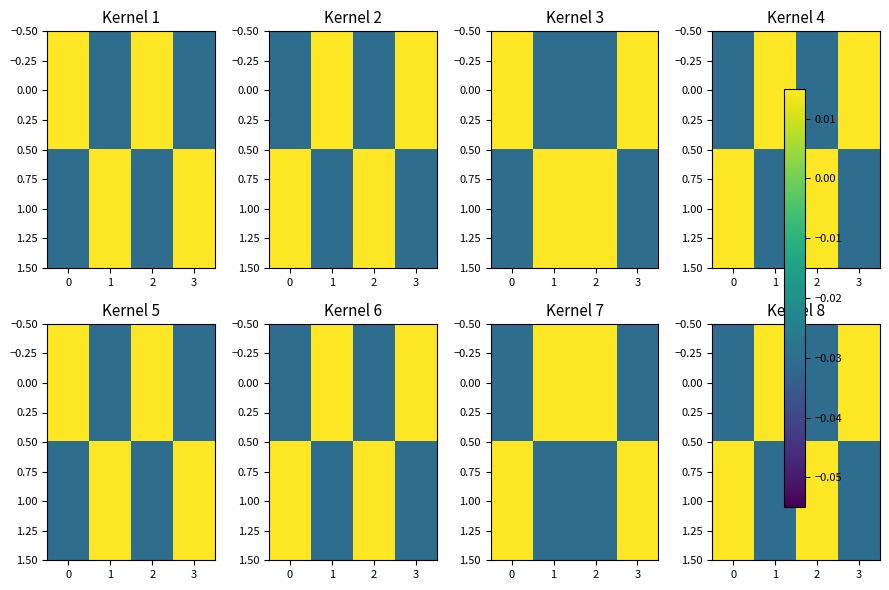

At how many categories does at least one series exceed 0?

4